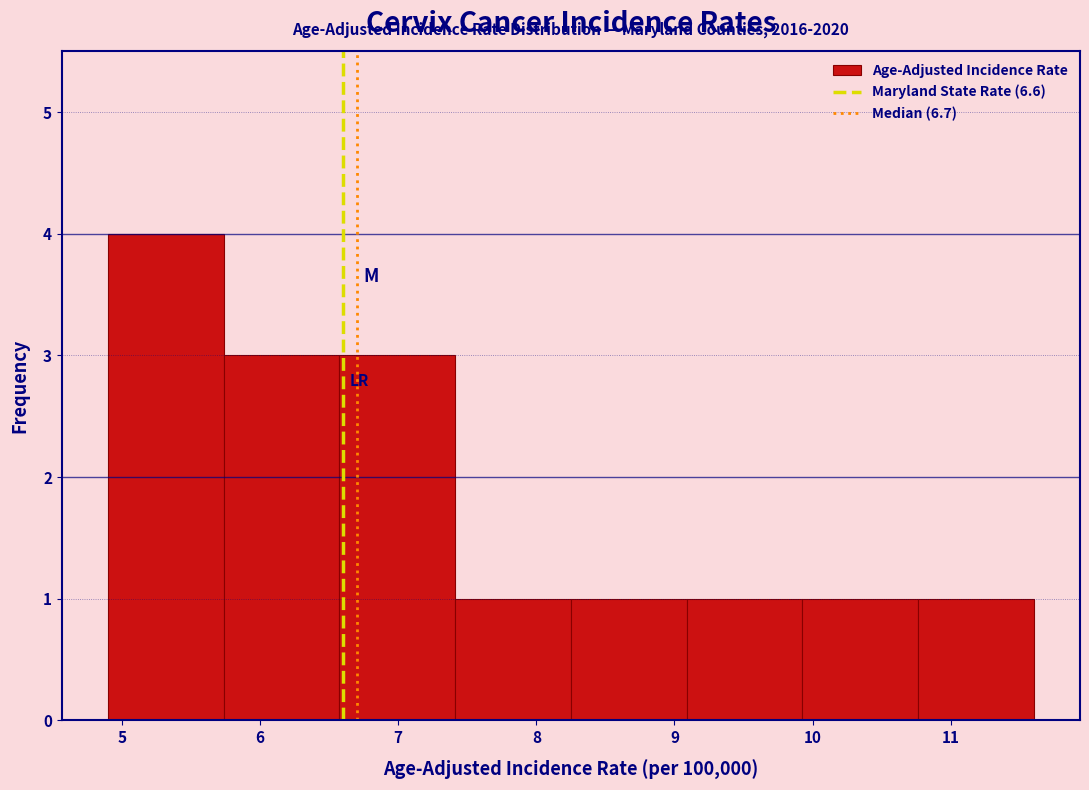

Which range on the x-axis has the tallest bar?

4.9 to 5.7